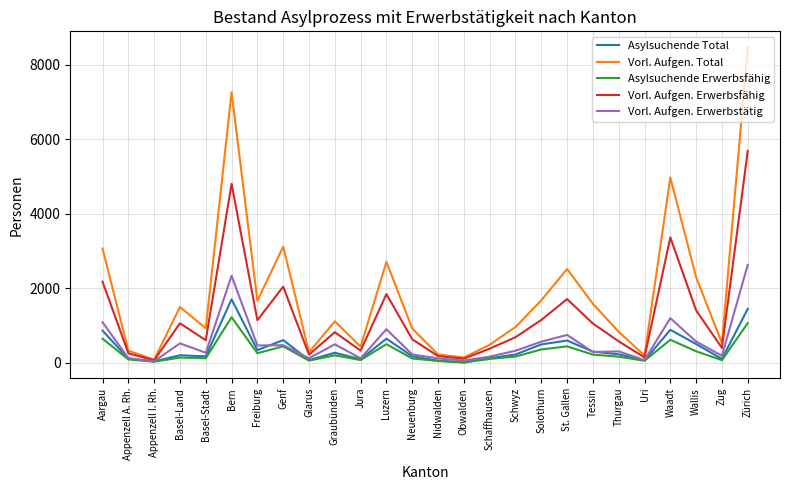

What is the maximum value for Asylsuchende Erwerbsfähig?

1221